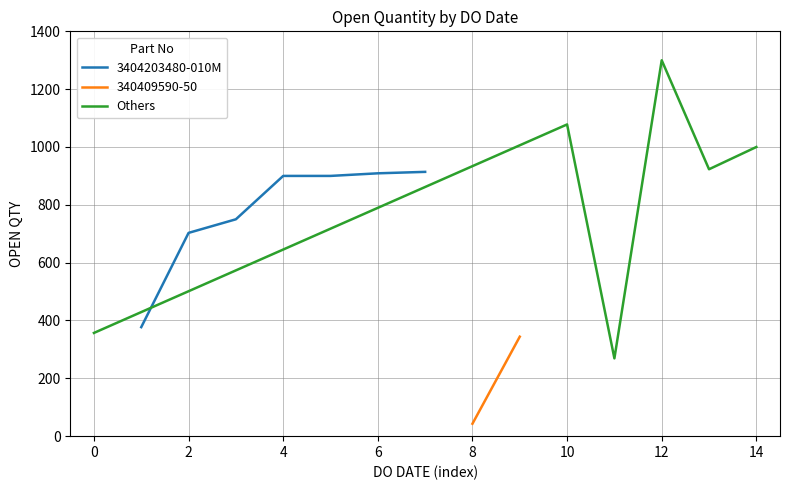

Reading left to right, list all the values displayed in this chart.

357	377	703	750	900	900	909	914	43	344	1078	269	1300	923	1000